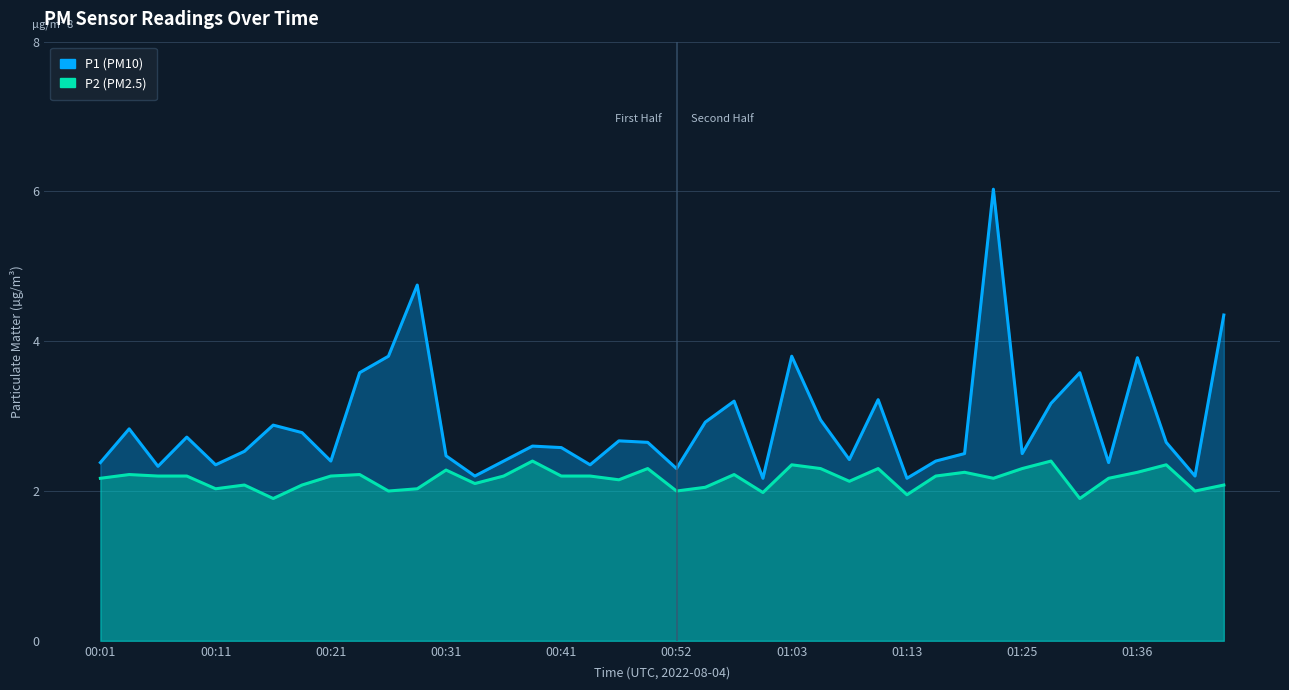

What is the difference between the maximum and minimum values in the P2 series?

0.5